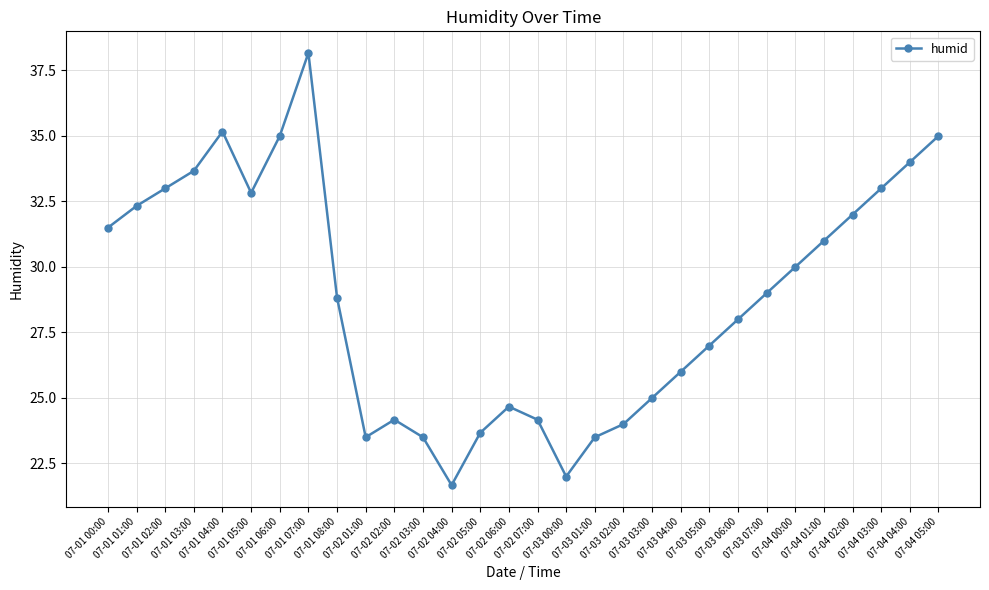

Where is the first local maximum?

07-01 04:00